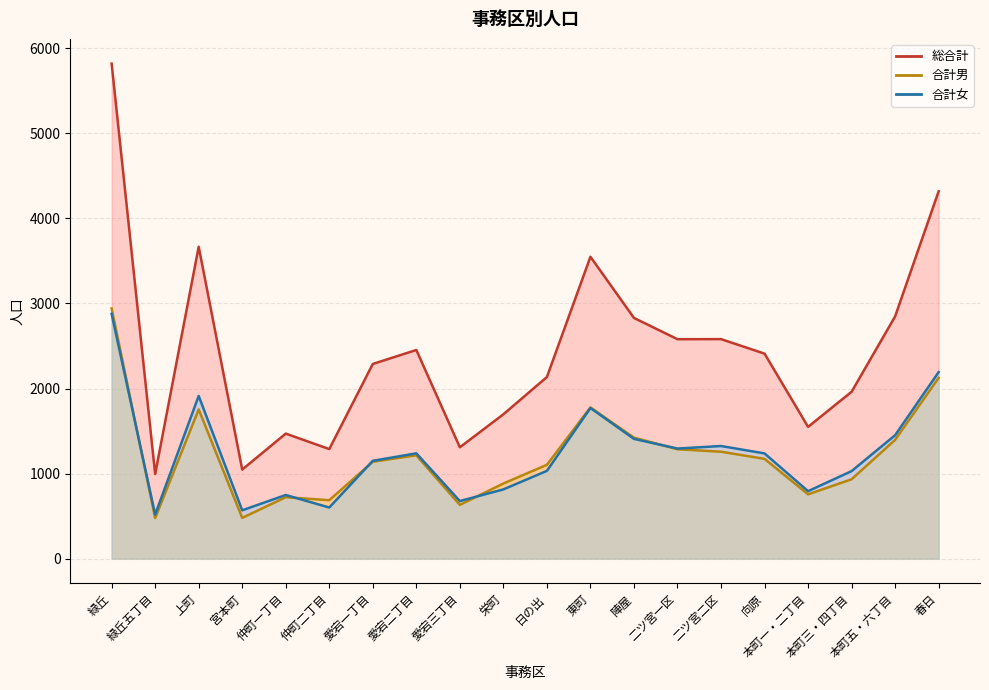

What is the greatest value displayed?

5820